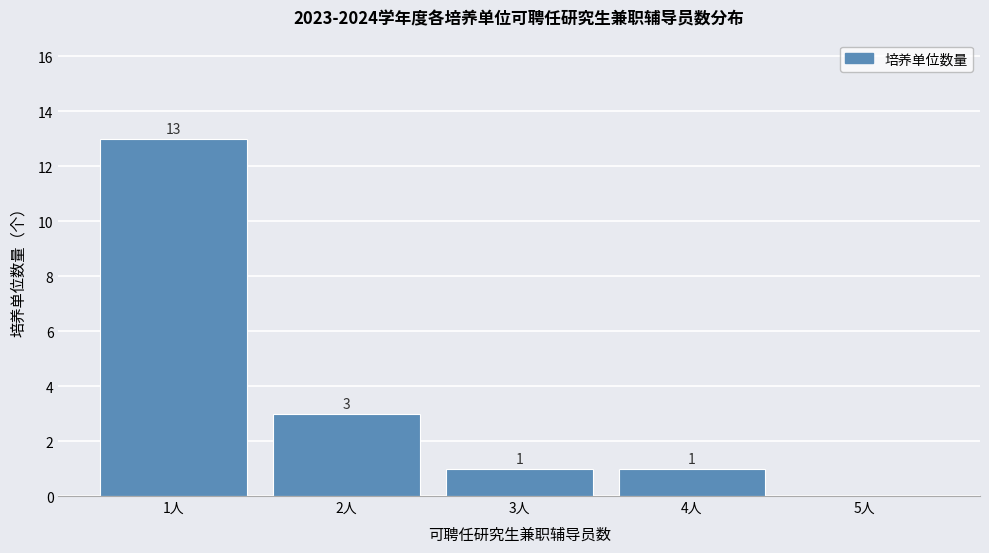

Which range on the x-axis has the tallest bar?

0.5 to 1.5